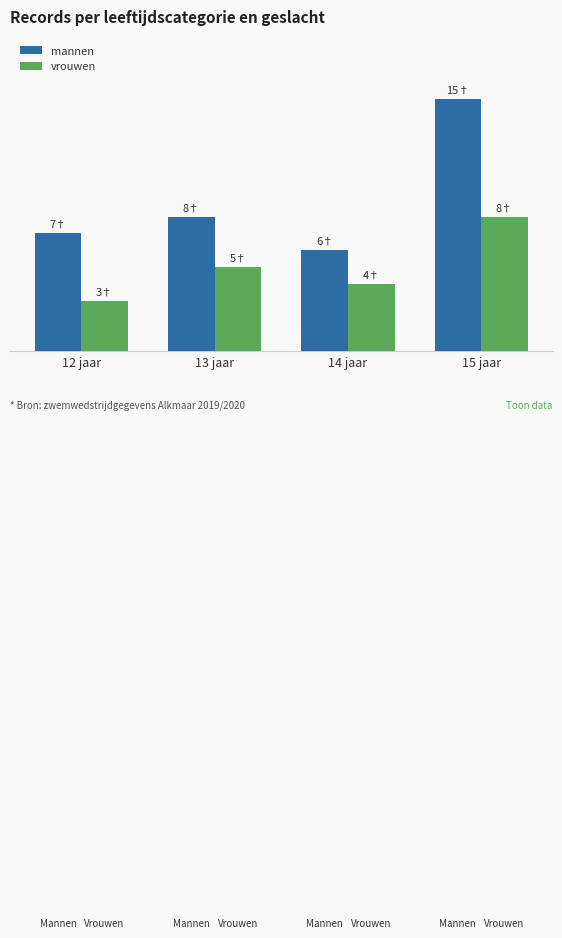

Between 13 jaar and 14 jaar, which series saw the biggest shift?

mannen